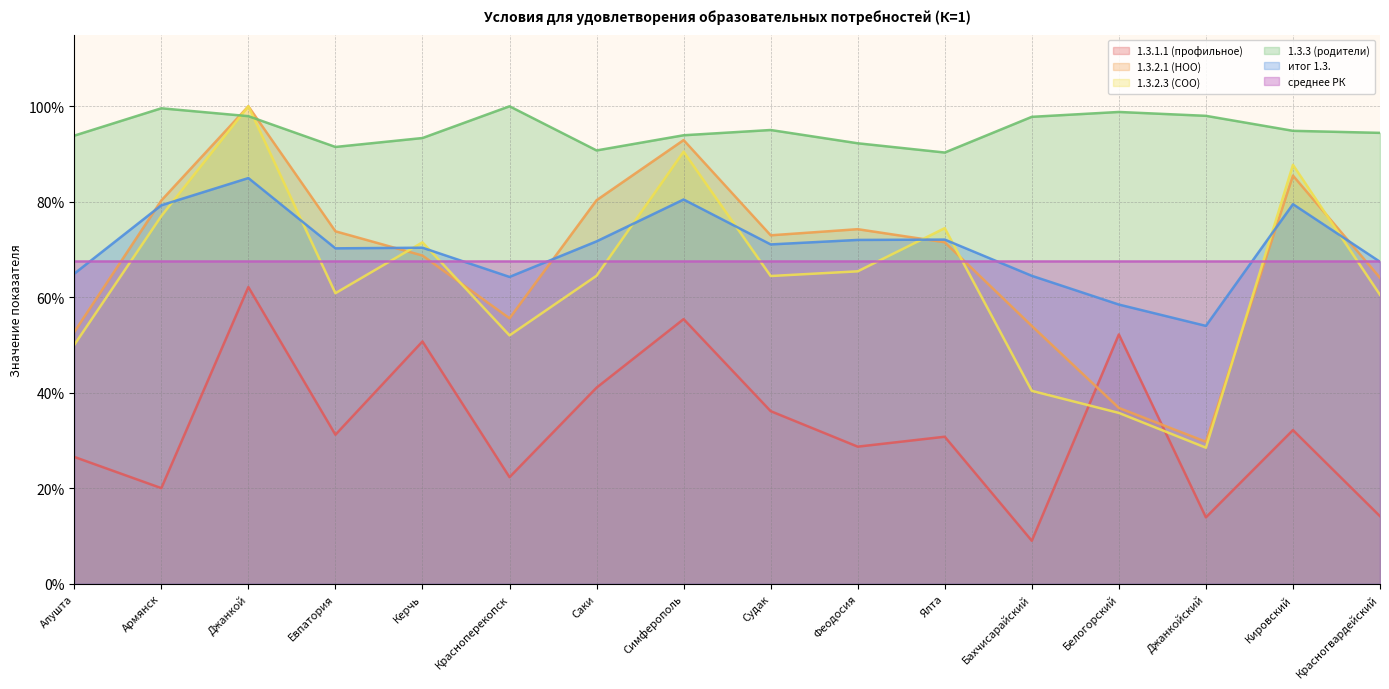

Reading left to right, list all the values displayed in this chart.

1.3.1.1 (профильное): Алушта=0.3	Армянск=0.2	Джанкой=0.6	Евпатория=0.3	Керчь=0.5	Красноперекопск=0.2	Саки=0.4	Симферополь=0.6	Судак=0.4	Феодосия=0.3	Ялта=0.3	Бахчисарайский=0.1	Белогорский=0.5	Джанкойский=0.1	Кировский=0.3	Красногвардейский=0.1
1.3.2.1 (НОО): Алушта=0.5	Армянск=0.8	Джанкой=1.0	Евпатория=0.7	Керчь=0.7	Красноперекопск=0.6	Саки=0.8	Симферополь=0.9	Судак=0.7	Феодосия=0.7	Ялта=0.7	Бахчисарайский=0.5	Белогорский=0.4	Джанкойский=0.3	Кировский=0.9	Красногвардейский=0.6
1.3.2.3 (СОО): Алушта=0.5	Армянск=0.8	Джанкой=1.0	Евпатория=0.6	Керчь=0.7	Красноперекопск=0.5	Саки=0.6	Симферополь=0.9	Судак=0.6	Феодосия=0.7	Ялта=0.7	Бахчисарайский=0.4	Белогорский=0.4	Джанкойский=0.3	Кировский=0.9	Красногвардейский=0.6
1.3.3 (родители): Алушта=0.9	Армянск=1.0	Джанкой=1.0	Евпатория=0.9	Керчь=0.9	Красноперекопск=1.0	Саки=0.9	Симферополь=0.9	Судак=1.0	Феодосия=0.9	Ялта=0.9	Бахчисарайский=1.0	Белогорский=1.0	Джанкойский=1.0	Кировский=0.9	Красногвардейский=0.9
итог 1.3.: Алушта=0.6	Армянск=0.8	Джанкой=0.8	Евпатория=0.7	Керчь=0.7	Красноперекопск=0.6	Саки=0.7	Симферополь=0.8	Судак=0.7	Феодосия=0.7	Ялта=0.7	Бахчисарайский=0.6	Белогорский=0.6	Джанкойский=0.5	Кировский=0.8	Красногвардейский=0.7